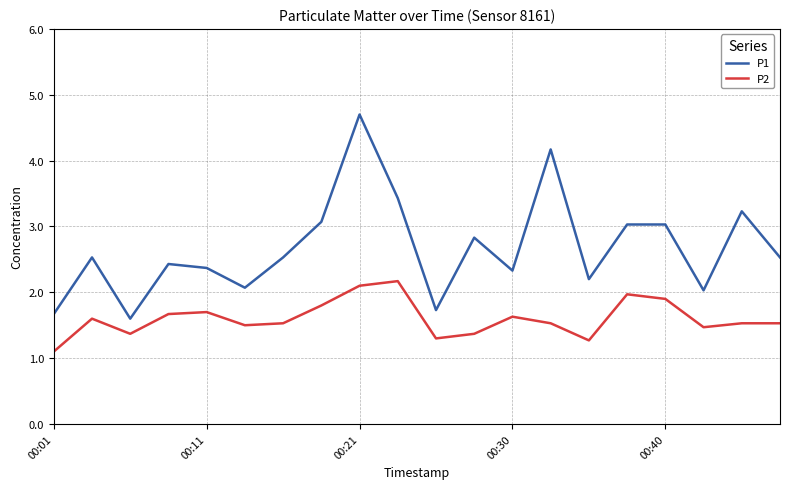

What is the maximum value for P2?

2.2